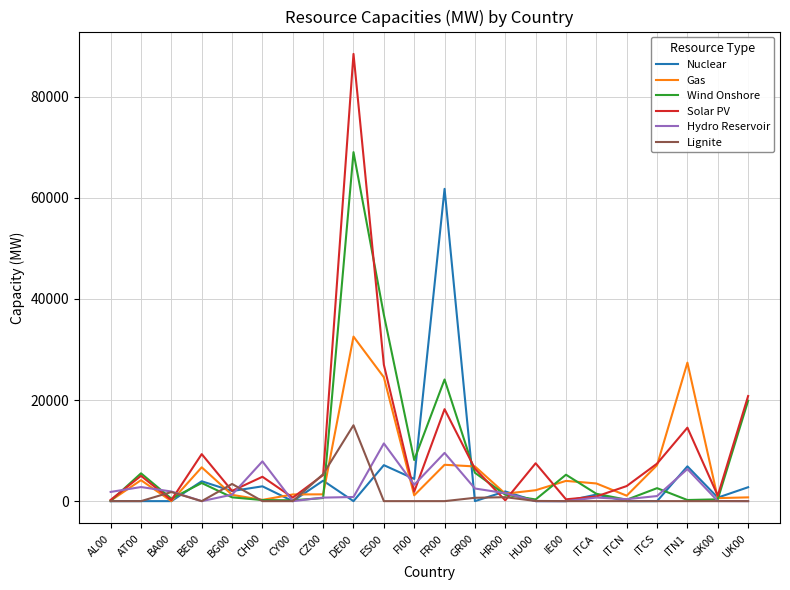

What is the difference between the highest and lowest values at AT00?

5500.0